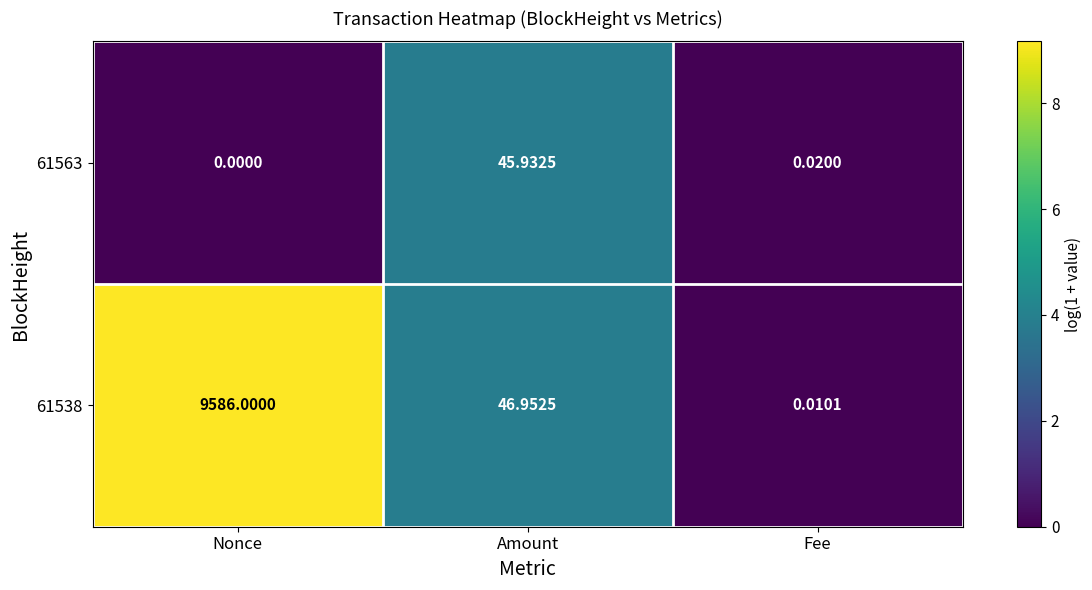

At which category is the sum across all series the highest?

Nonce